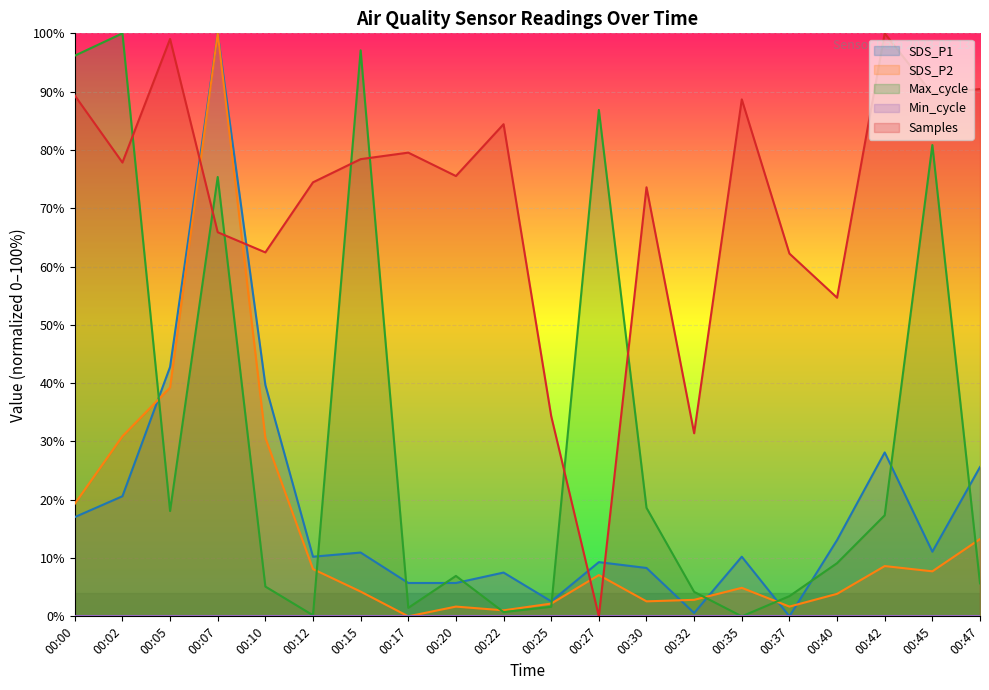

At which category is the sum across all series the highest?

00:07